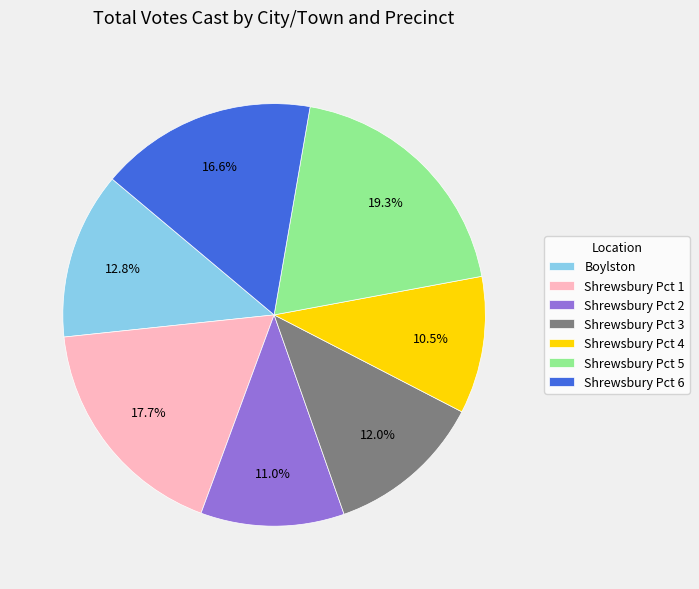

To the nearest percent, what is the combined percentage of Shrewsbury Pct 6 and Shrewsbury Pct 4?

27%